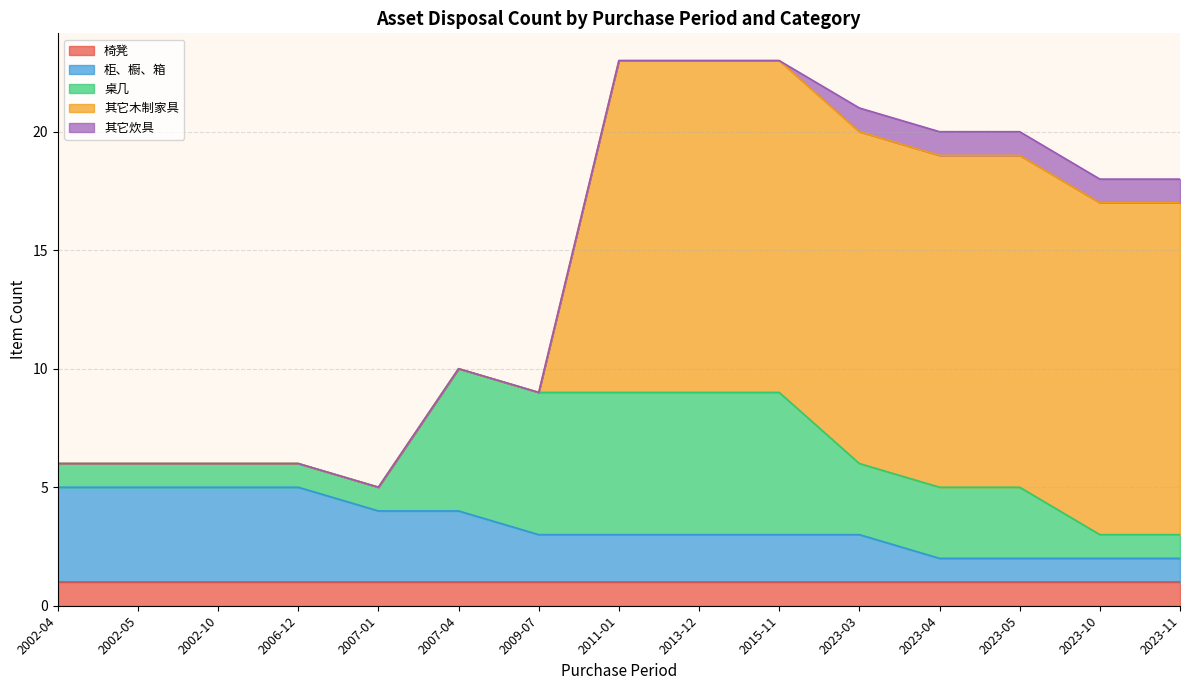

What is the difference between the 柜、橱、箱 values at 2023-03 and 2023-04?

1